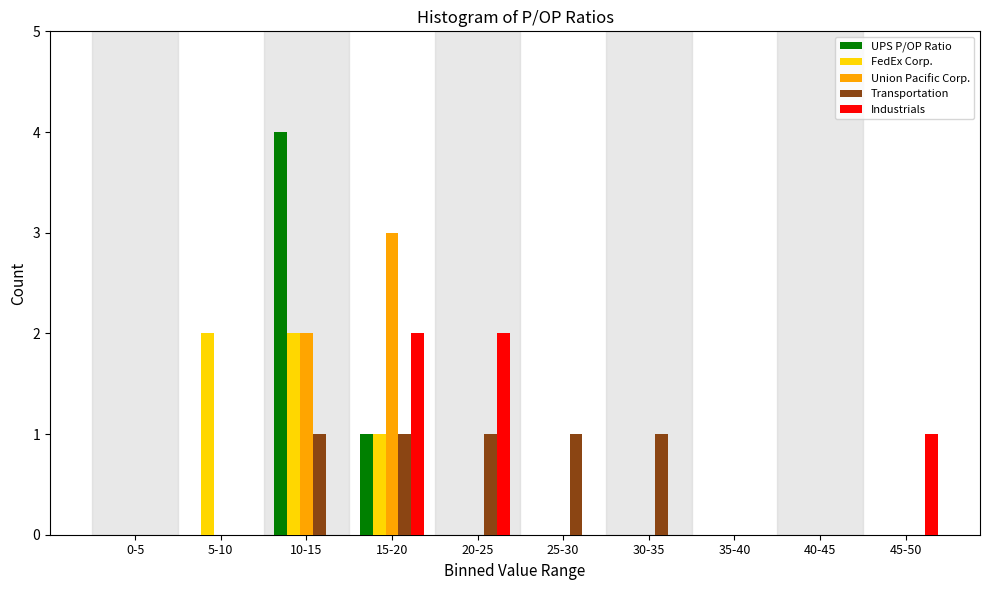

What is the sum of all UPS P/OP Ratio values?

5